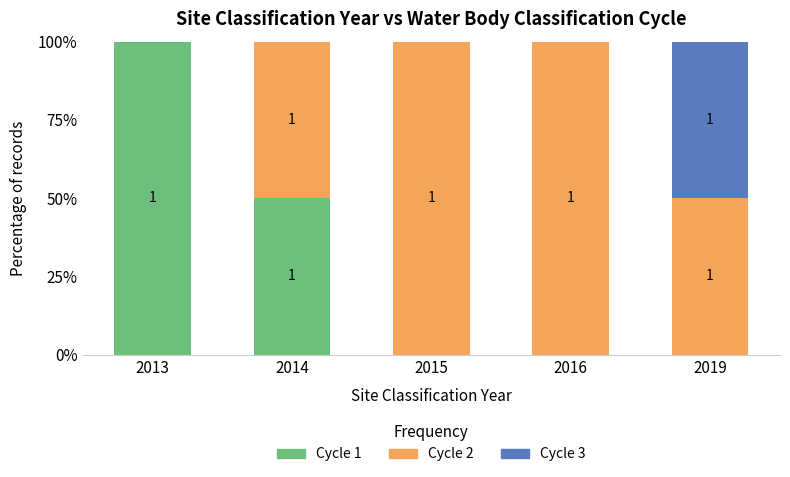

At which label does Cycle 1 reach its peak?

2013